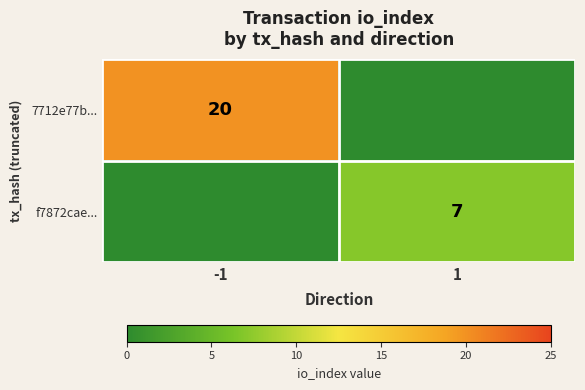

Is the value of 7712e77b... at -1 greater than the value of f7872cae... at 1?

Yes